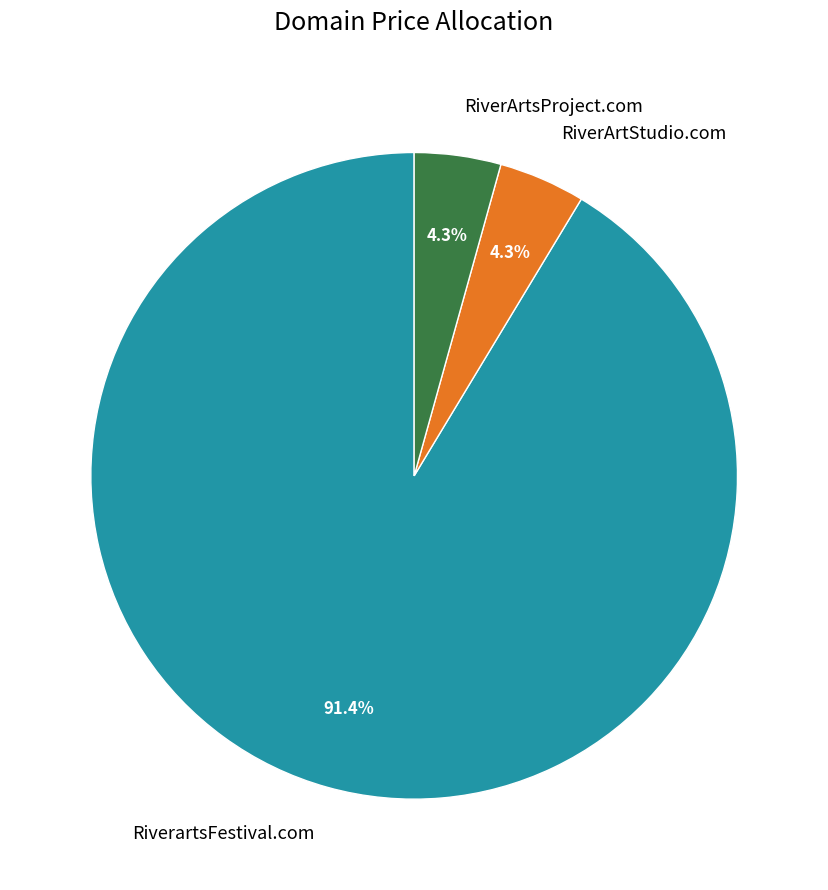

What is the largest slice in the pie chart?

RiverartsFestival.com